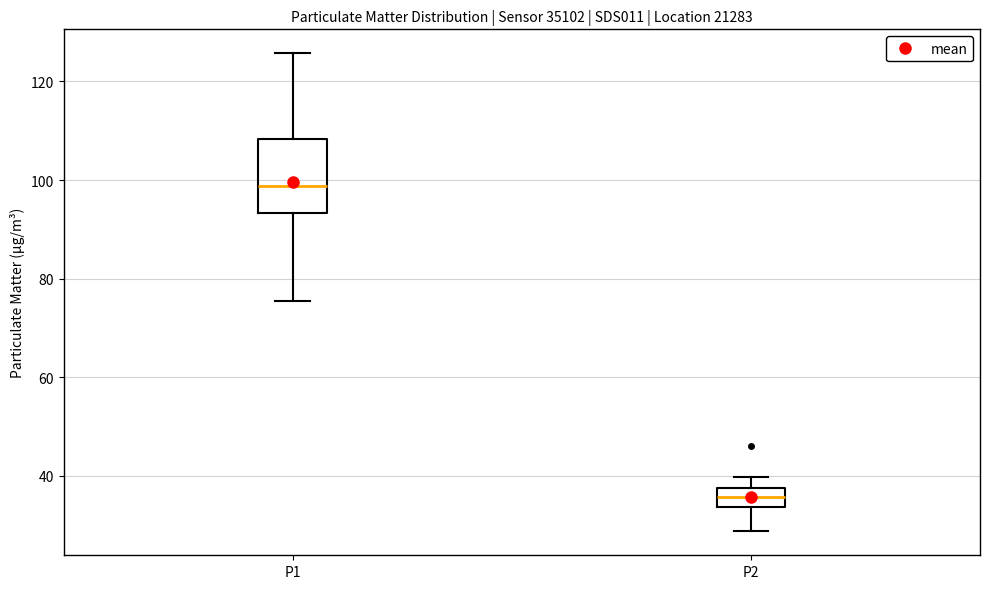

Where is the lower edge of the box for P1 on the y-axis? The values are not printed on the chart, so give them approximately, as read against the axis.

94